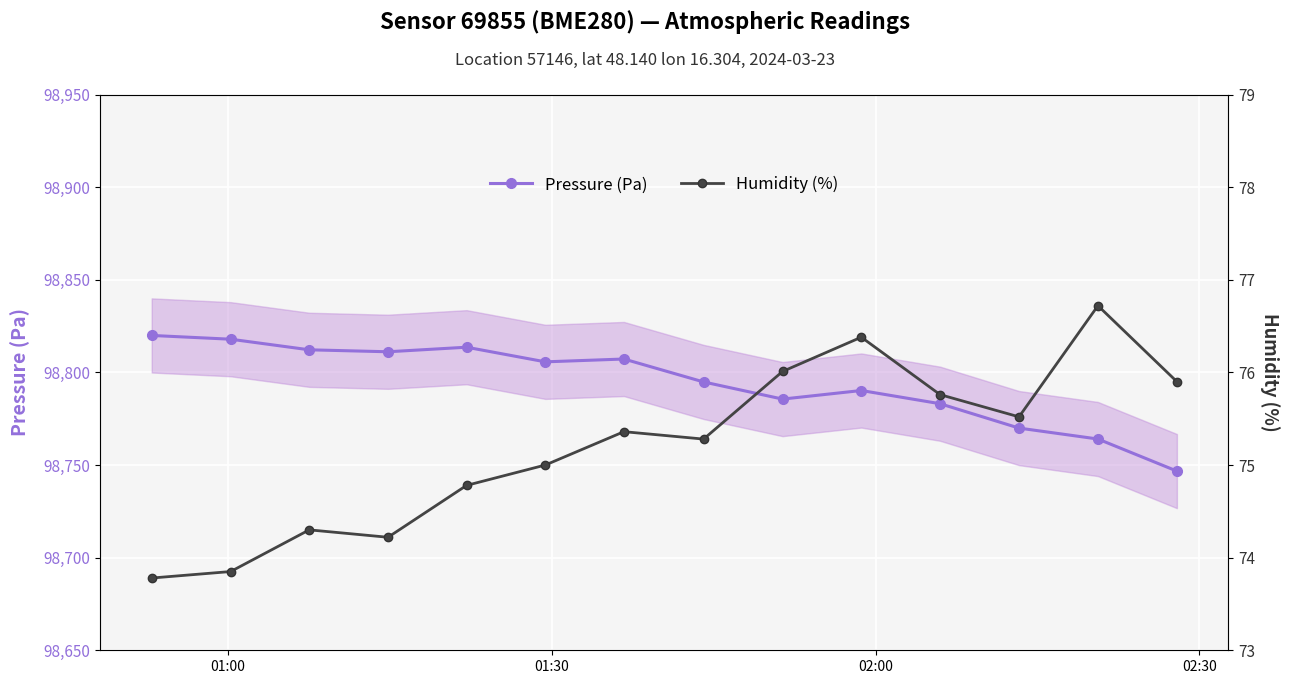

True or false: Pressure (Pa) has more than 1 interior local peaks.

True